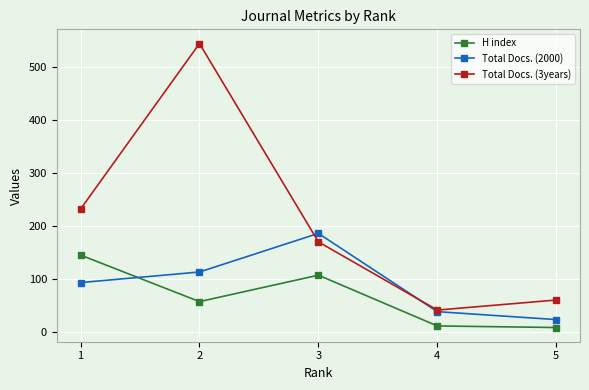

What is the value of the H index point at the 4th from the left?

11